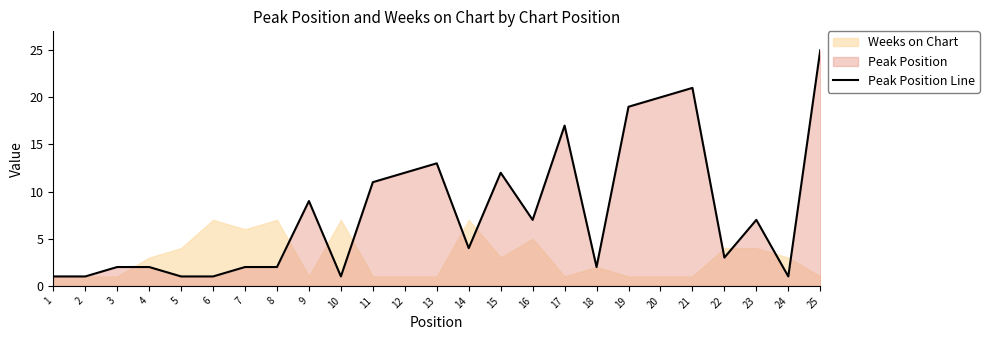

How many data points does each series have?

25